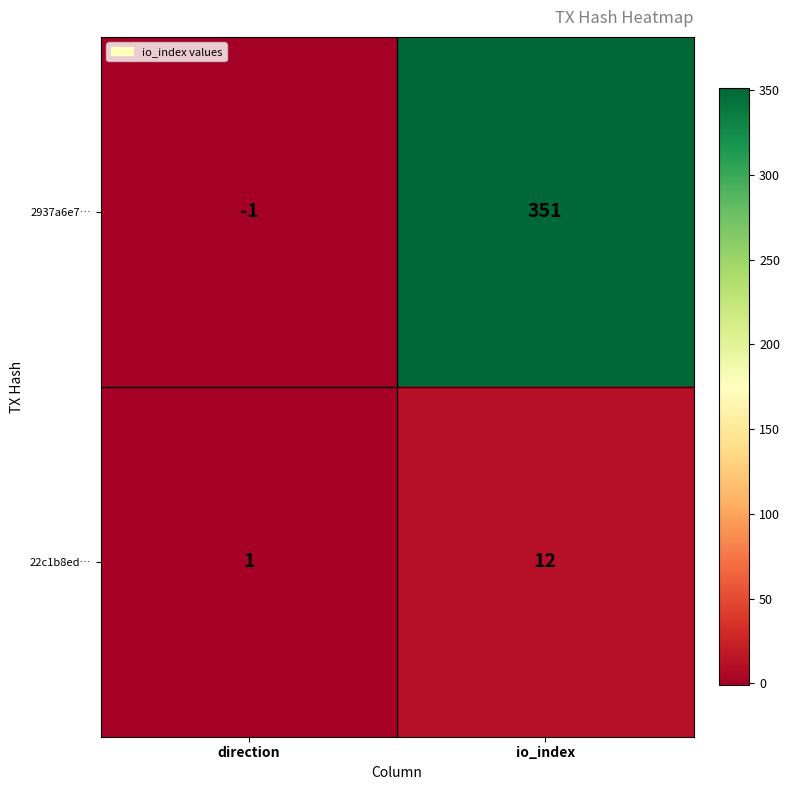

Between direction and io_index, which series saw the biggest shift?

2937a6e7…